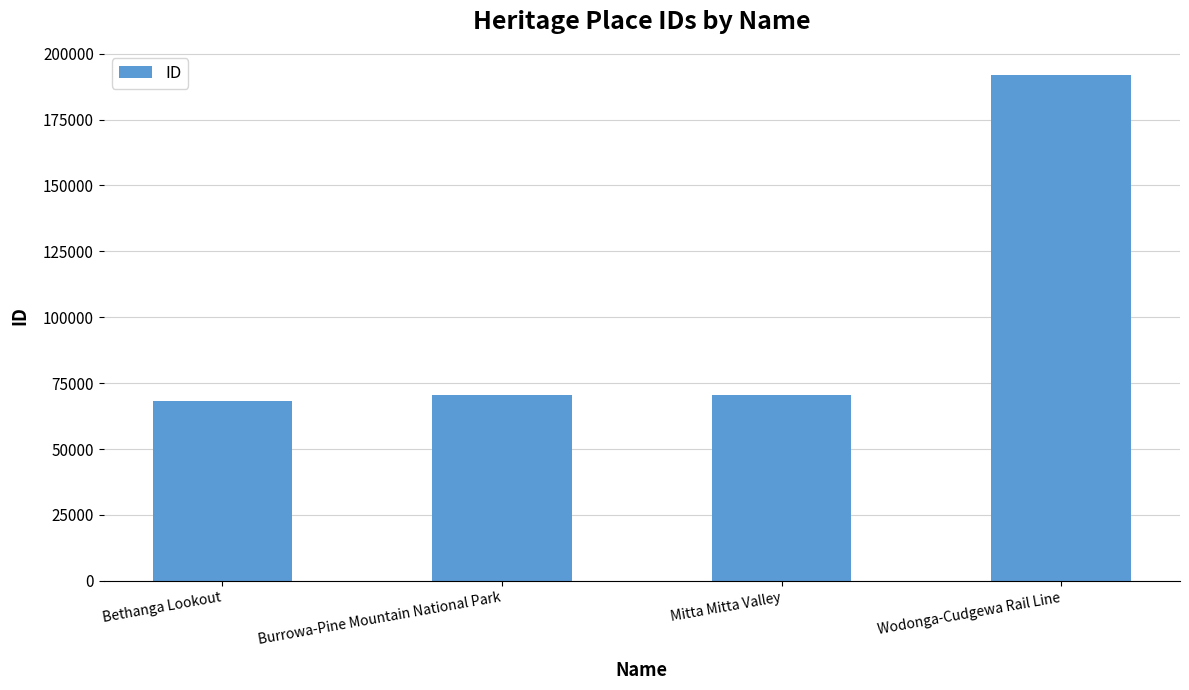

The value at Mitta Mitta Valley is 70461. True or false?

True